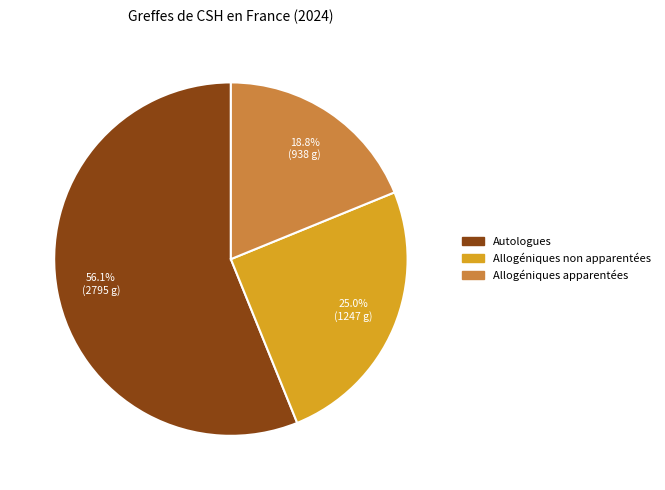

How many slices are in this pie chart?

3